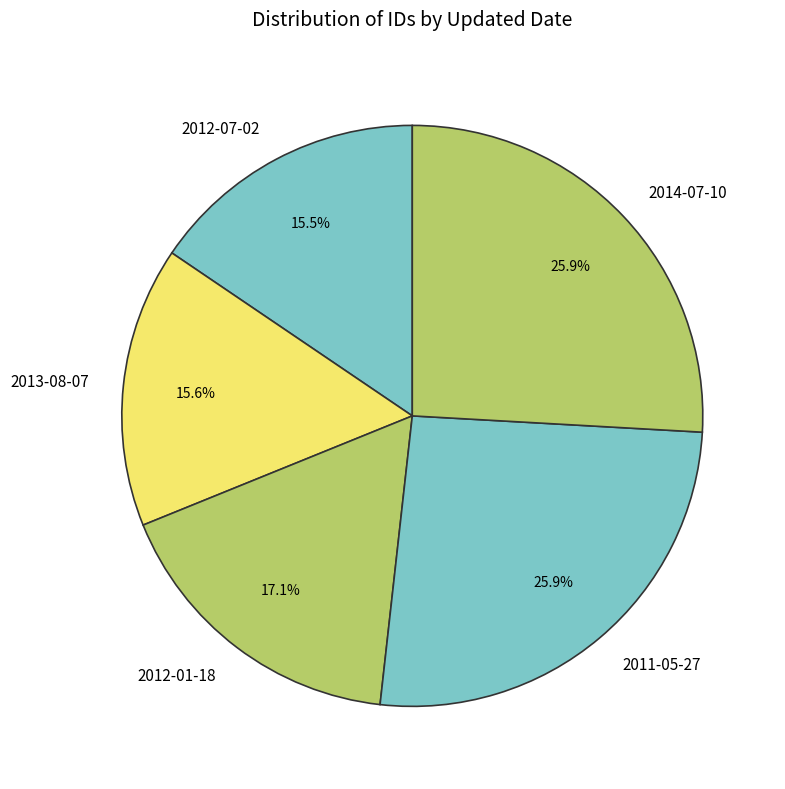

Does any single category account for the majority?

No